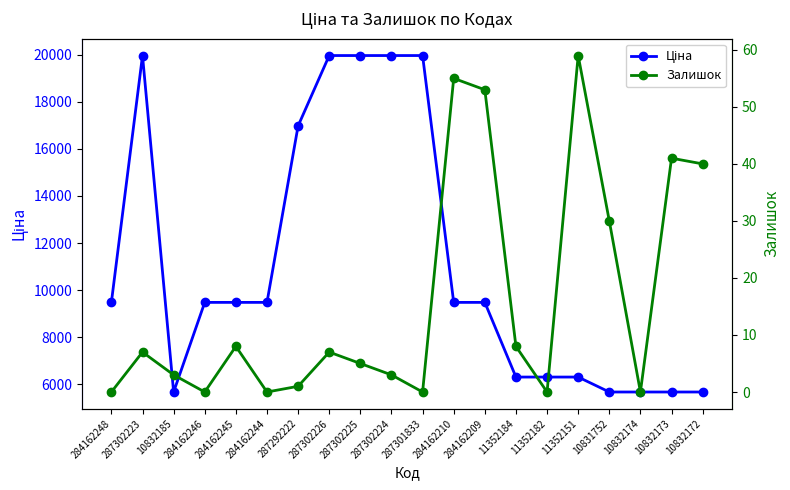

How many categories are shown in the chart?

20